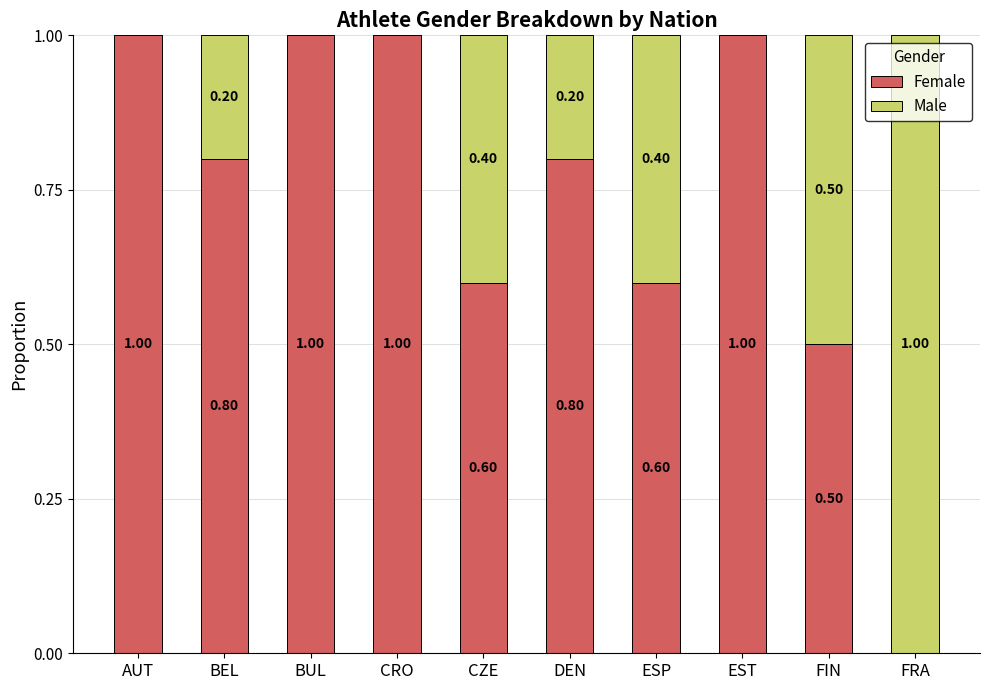

What is the sum of the Female values at BUL and CZE?

1.6